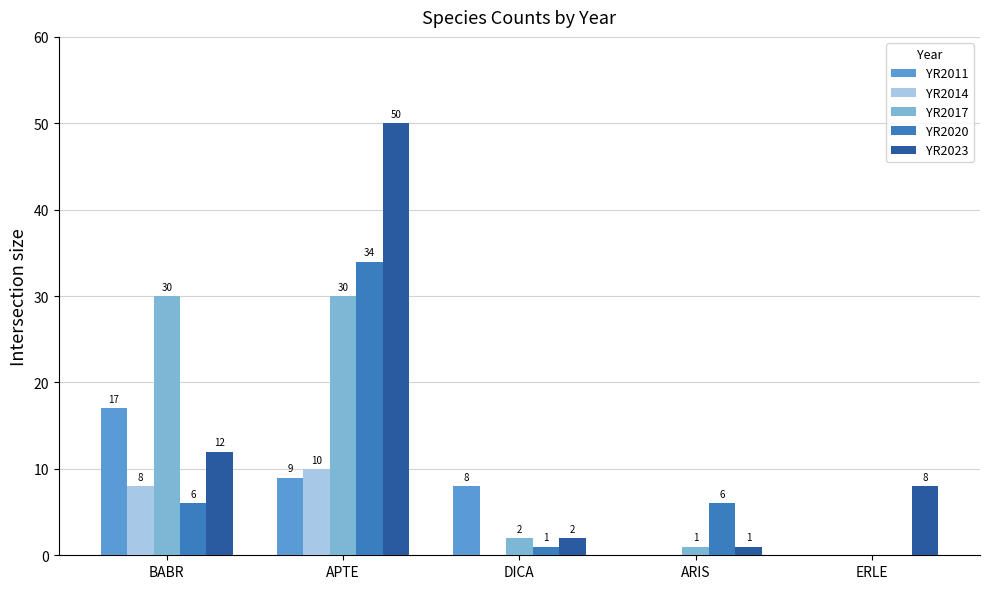

Where is YR2011 nearest to the value 8?

DICA